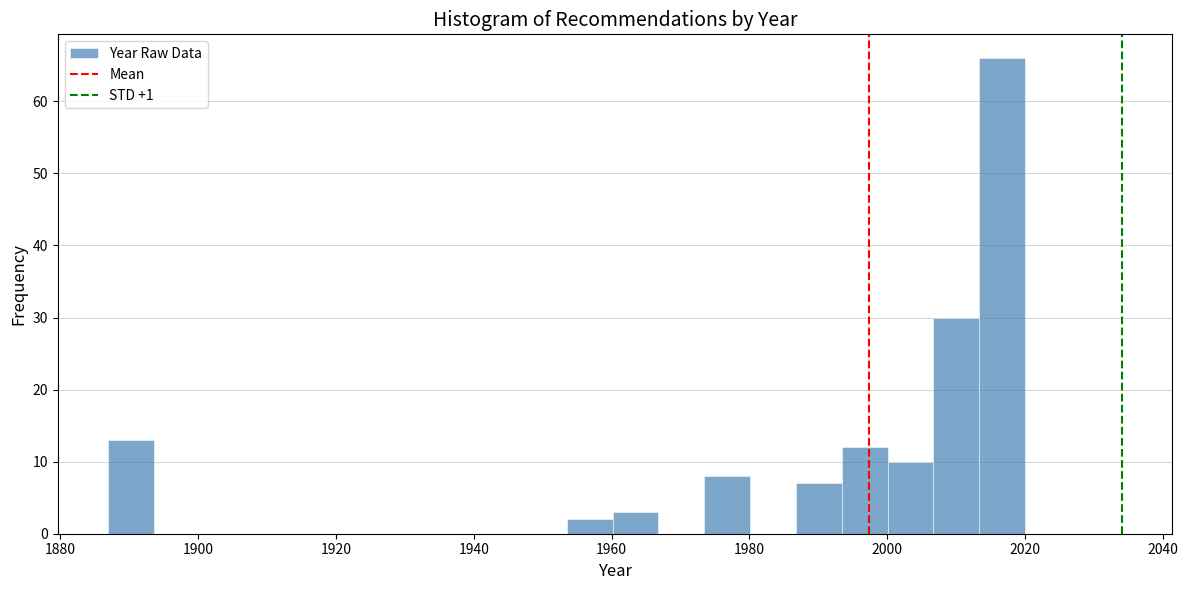

Around what value on the x-axis is the tallest bar? Give the approximate position of its centre, as read against the axis.

2016